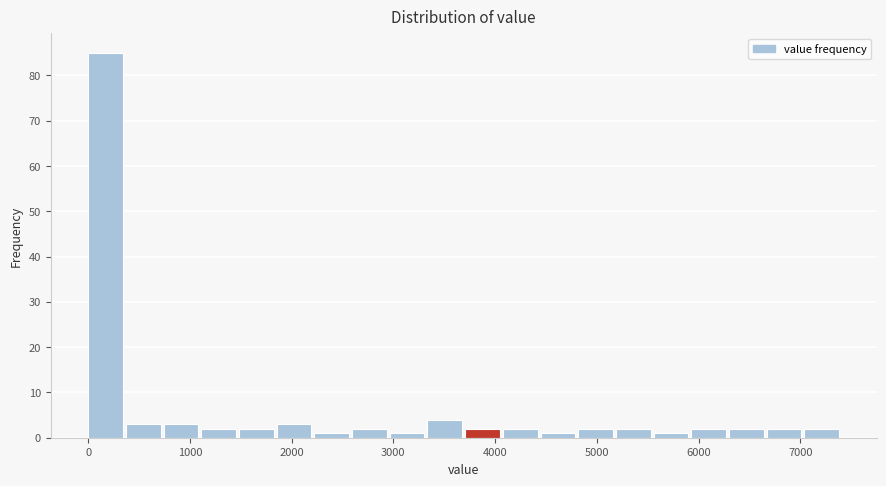

Read against the x-axis, roughly where is the centre of the tallest bar?

200